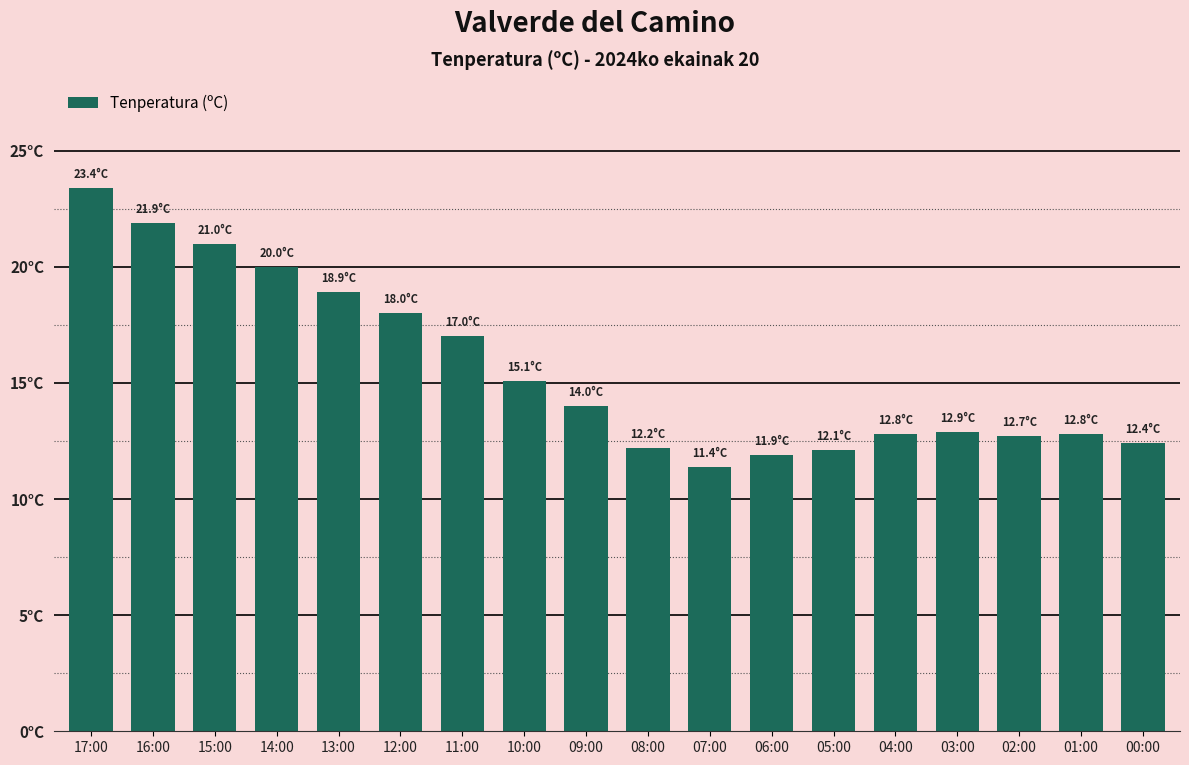

List the labels in order of value, largest first.

17:00, 16:00, 15:00, 14:00, 13:00, 12:00, 11:00, 10:00, 09:00, 03:00, 04:00, 01:00, 02:00, 00:00, 08:00, 05:00, 06:00, 07:00